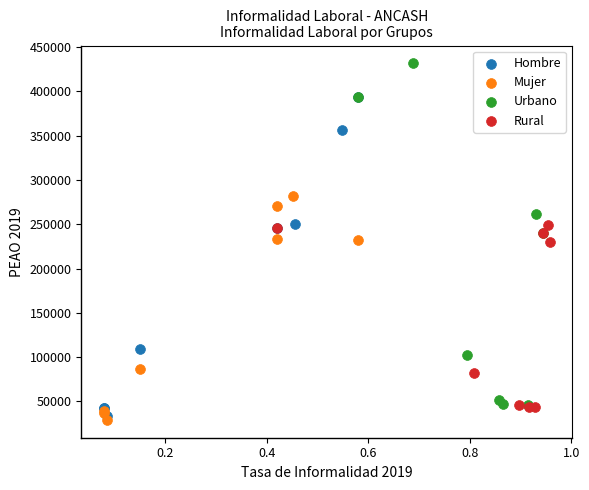

Which series has the widest spread of Y values?

Urbano